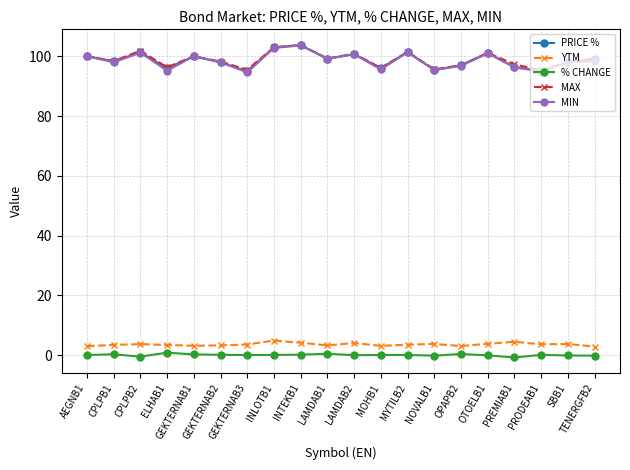

What is the maximum value shown in the chart?

103.8